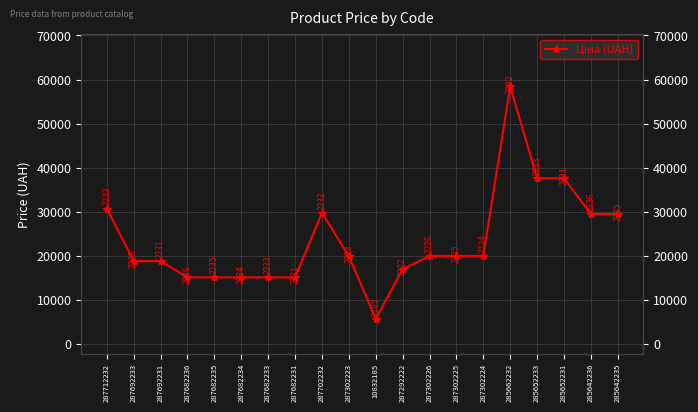

How many data points are above 19964?

11